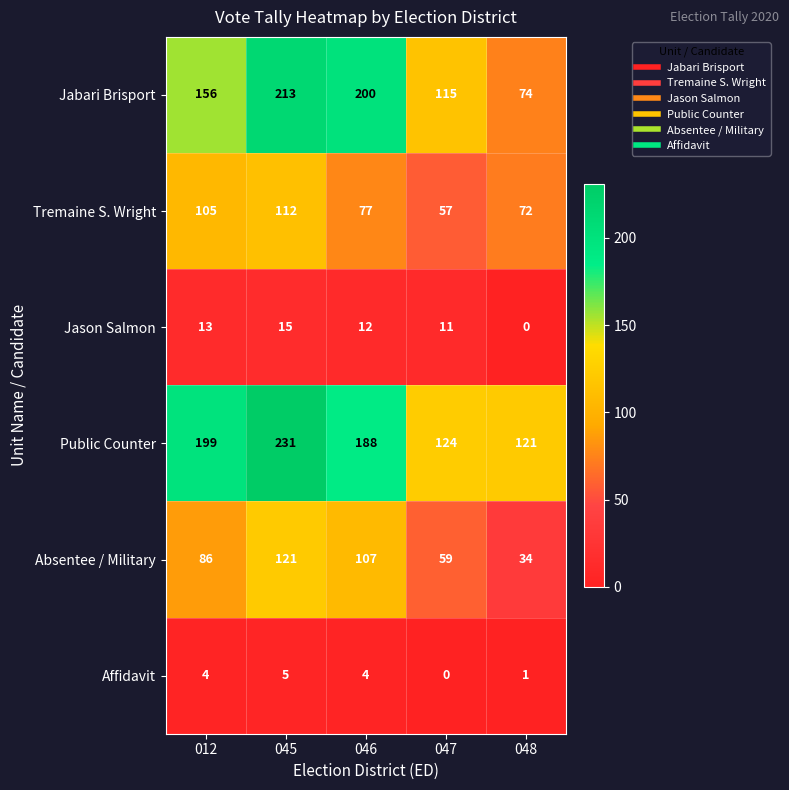

How many distinct data groups are displayed?

6